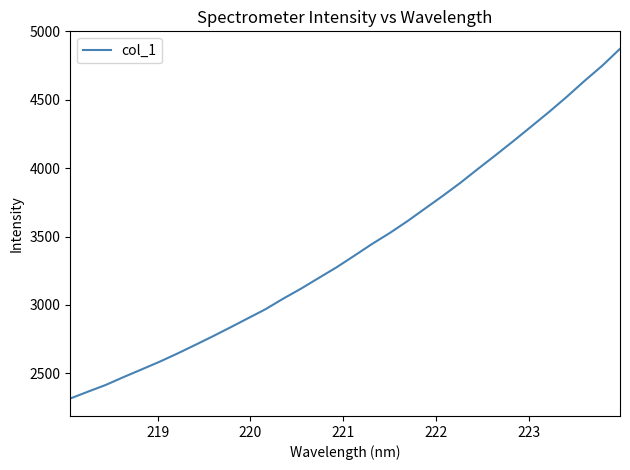

What is the maximum value shown in the chart?

4872.5